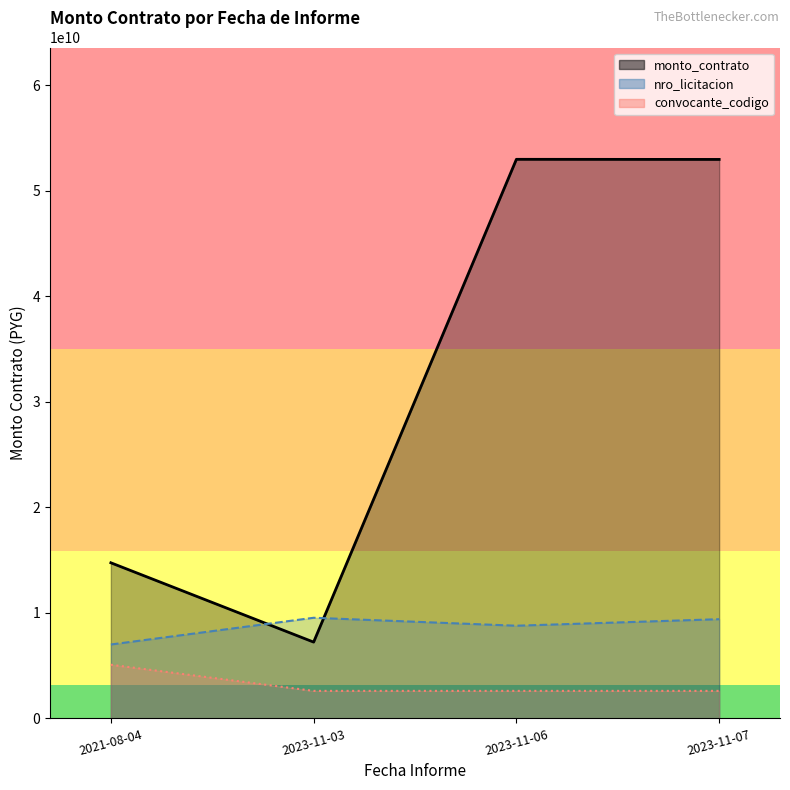

True or false: nro_licitacion has a value of 7006486234.3 at 2021-08-04.

True